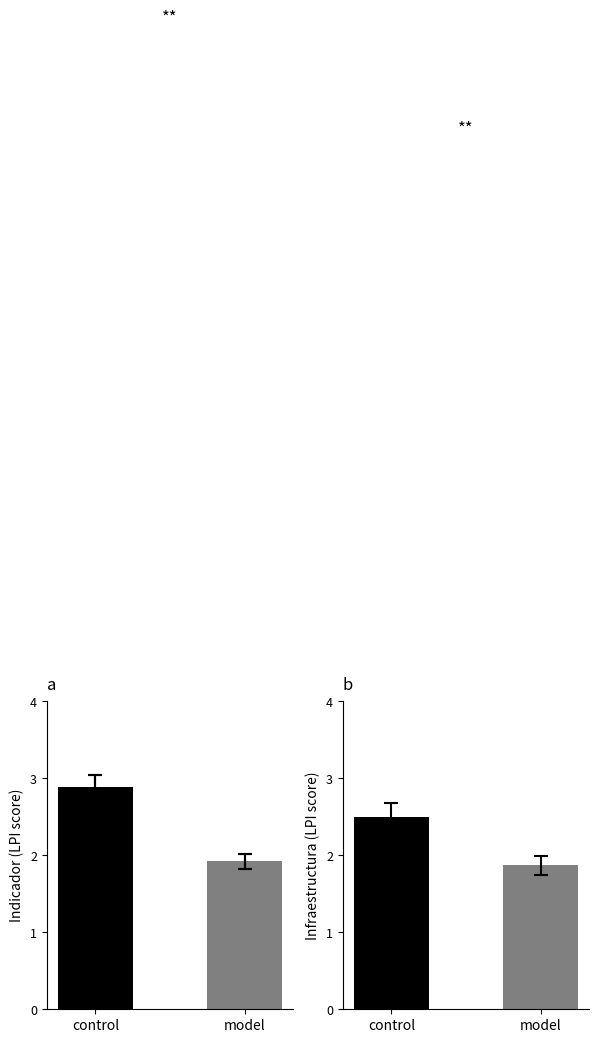

What is the sum of the values at model and control?

4.8